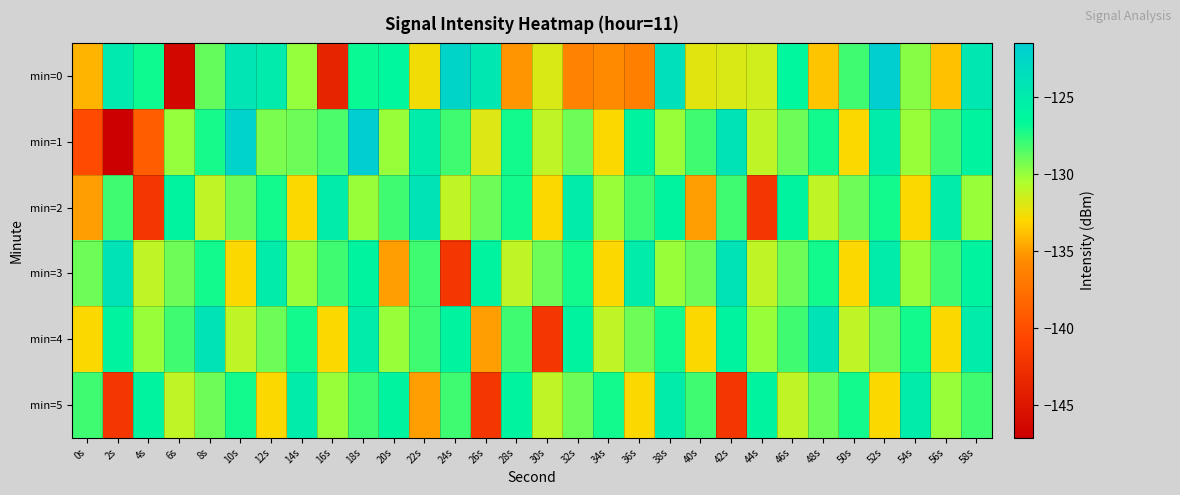

Reading left to right, extract all data points from this chart.

min=0: 0s=-134.2	2s=-124.8	4s=-127.0	6s=-146.3	8s=-128.9	10s=-124.2	12s=-125.0	14s=-129.9	16s=-143.6	18s=-126.9	20s=-126.3	22s=-132.7	24s=-122.3	26s=-124.5	28s=-135.2	30s=-131.8	32s=-136.1	34s=-135.7	36s=-136.4	38s=-123.7	40s=-132.2	42s=-131.8	44s=-131.6	46s=-126.4	48s=-133.7	50s=-128.0	52s=-121.6	54s=-129.6	56s=-133.7	58s=-124.4
min=1: 0s=-140.2	2s=-147.1	4s=-139.0	6s=-130.0	8s=-127.2	10s=-122.1	12s=-129.4	14s=-129.0	16s=-128.3	18s=-121.5	20s=-130.0	22s=-125.0	24s=-128.0	26s=-132.0	28s=-127.0	30s=-131.0	32s=-129.0	34s=-133.0	36s=-126.0	38s=-130.0	40s=-128.0	42s=-124.0	44s=-131.0	46s=-129.0	48s=-127.0	50s=-133.0	52s=-125.0	54s=-130.0	56s=-128.0	58s=-126.0
min=2: 0s=-135.0	2s=-128.0	4s=-142.0	6s=-126.0	8s=-131.0	10s=-129.0	12s=-127.0	14s=-133.0	16s=-125.0	18s=-130.0	20s=-128.0	22s=-124.0	24s=-131.0	26s=-129.0	28s=-127.0	30s=-133.0	32s=-125.0	34s=-130.0	36s=-128.0	38s=-126.0	40s=-135.0	42s=-128.0	44s=-142.0	46s=-126.0	48s=-131.0	50s=-129.0	52s=-127.0	54s=-133.0	56s=-125.0	58s=-130.0
min=3: 0s=-129.0	2s=-124.0	4s=-131.0	6s=-129.0	8s=-127.0	10s=-133.0	12s=-125.0	14s=-130.0	16s=-128.0	18s=-126.0	20s=-135.0	22s=-128.0	24s=-142.0	26s=-126.0	28s=-131.0	30s=-129.0	32s=-127.0	34s=-133.0	36s=-125.0	38s=-130.0	40s=-129.0	42s=-124.0	44s=-131.0	46s=-129.0	48s=-127.0	50s=-133.0	52s=-125.0	54s=-130.0	56s=-128.0	58s=-126.0
min=4: 0s=-133.0	2s=-126.0	4s=-130.0	6s=-128.0	8s=-124.0	10s=-131.0	12s=-129.0	14s=-127.0	16s=-133.0	18s=-125.0	20s=-130.0	22s=-128.0	24s=-126.0	26s=-135.0	28s=-128.0	30s=-142.0	32s=-126.0	34s=-131.0	36s=-129.0	38s=-127.0	40s=-133.0	42s=-126.0	44s=-130.0	46s=-128.0	48s=-124.0	50s=-131.0	52s=-129.0	54s=-127.0	56s=-133.0	58s=-125.0
min=5: 0s=-128.0	2s=-142.0	4s=-126.0	6s=-131.0	8s=-129.0	10s=-127.0	12s=-133.0	14s=-125.0	16s=-130.0	18s=-128.0	20s=-126.0	22s=-135.0	24s=-128.0	26s=-142.0	28s=-126.0	30s=-131.0	32s=-129.0	34s=-127.0	36s=-133.0	38s=-125.0	40s=-128.0	42s=-142.0	44s=-126.0	46s=-131.0	48s=-129.0	50s=-127.0	52s=-133.0	54s=-125.0	56s=-130.0	58s=-128.0